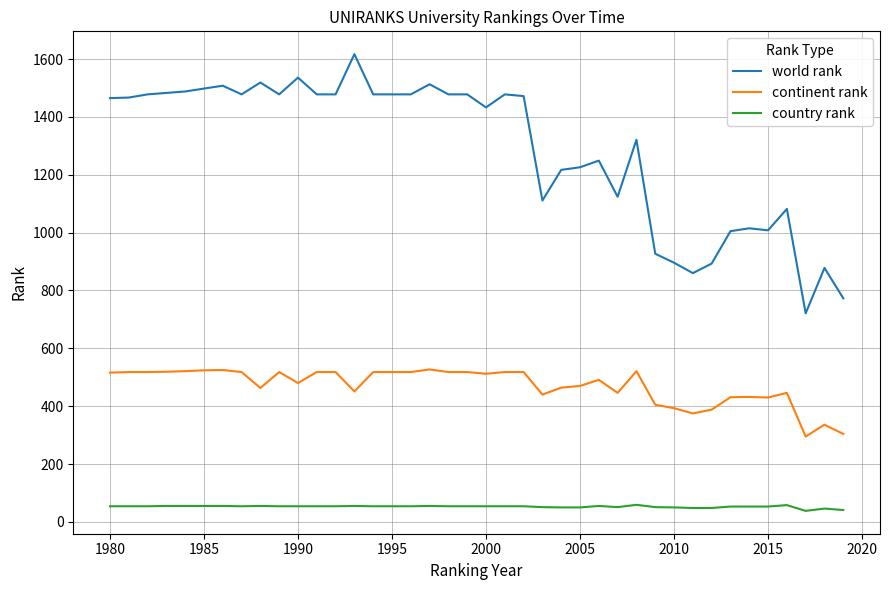

Which series has the largest range (max minus min)?

world rank